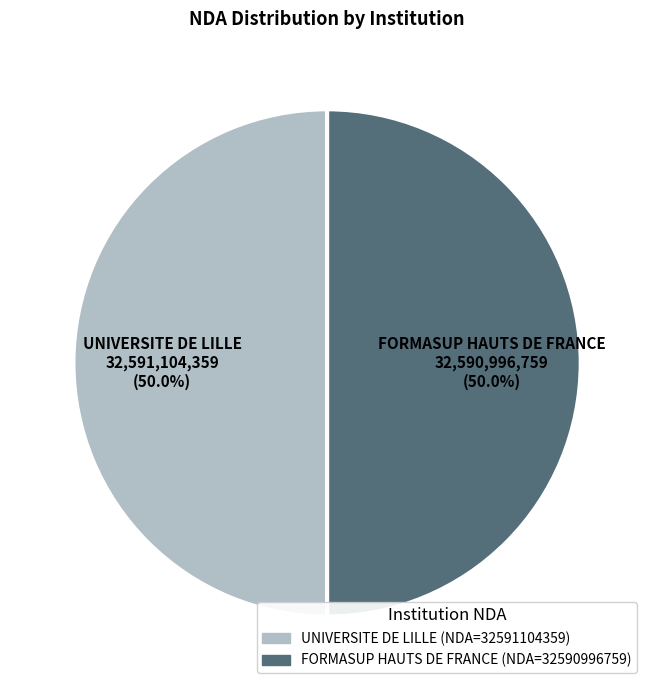

What portion of the pie excludes FORMASUP HAUTS DE FRANCE?

50.0%